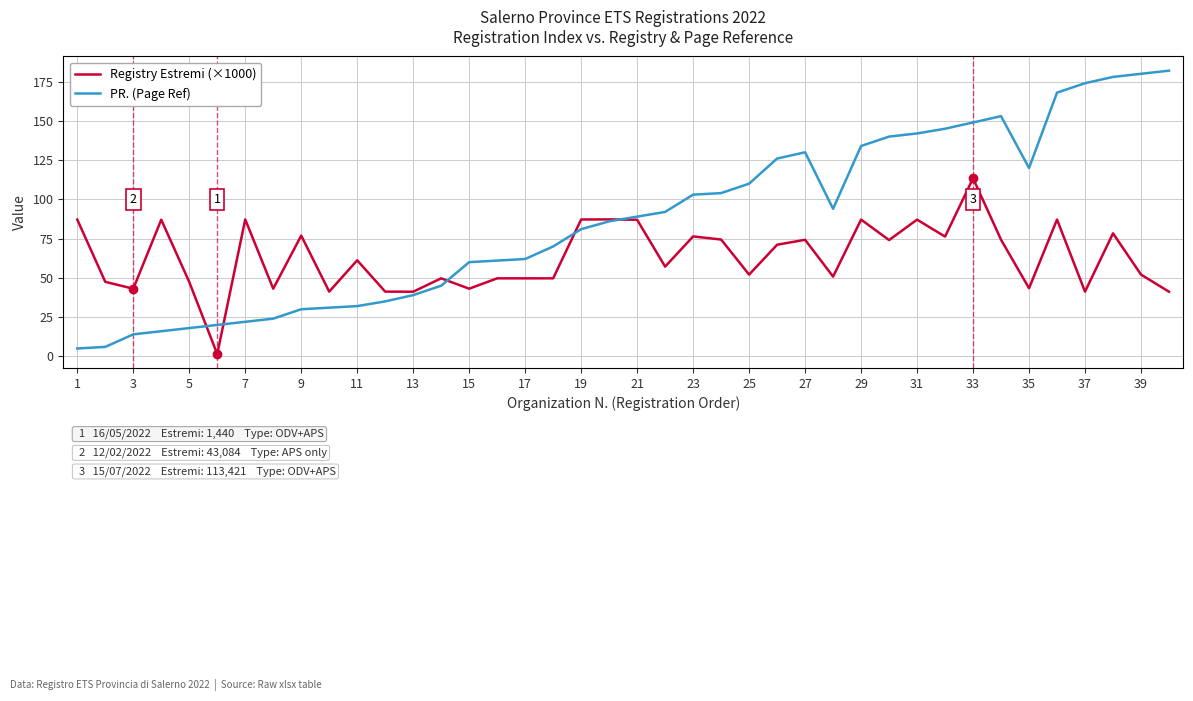

Which series has the widest spread of values?

PR. (Page Ref)